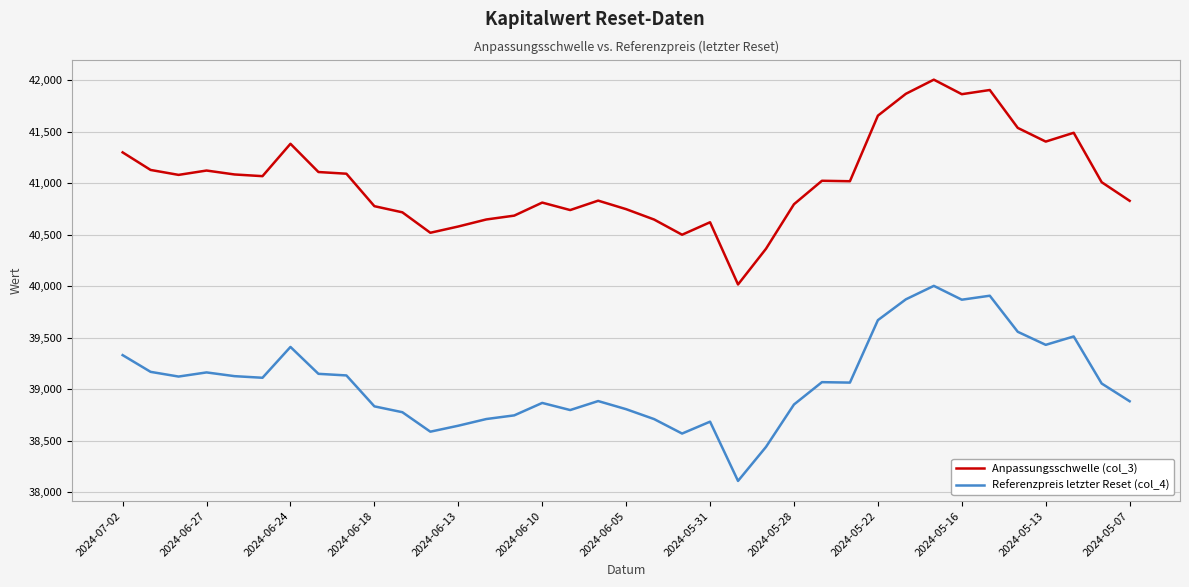

What is the greatest value displayed?

42003.8